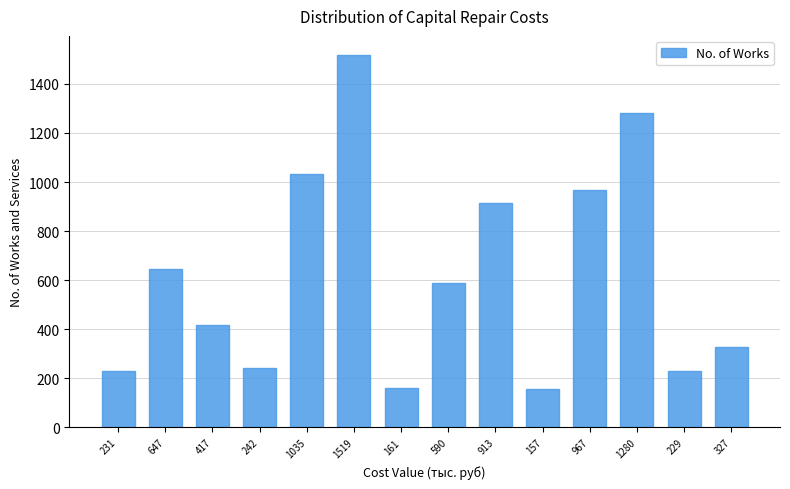

What is the ratio of the value at 229 to the value at 231?

1.0